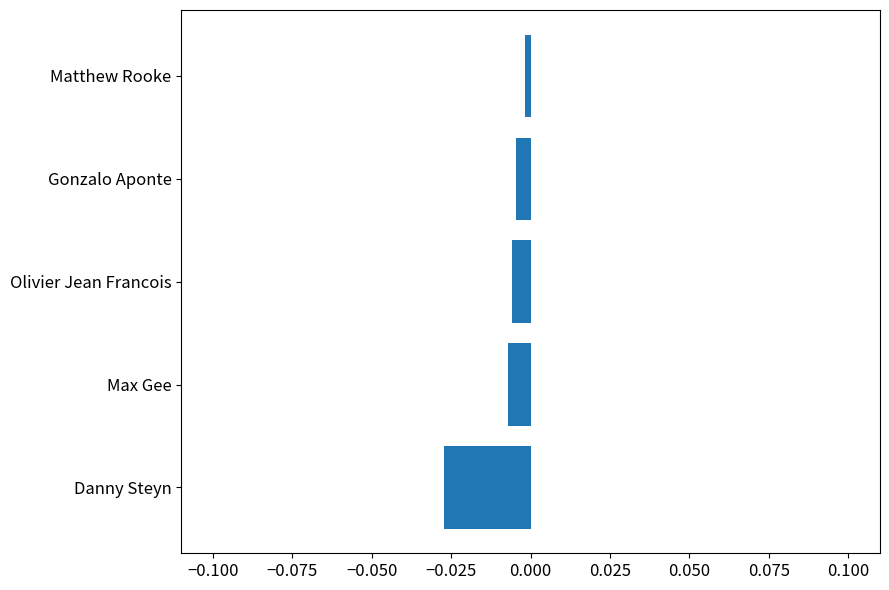

Are the bars horizontal?

Yes